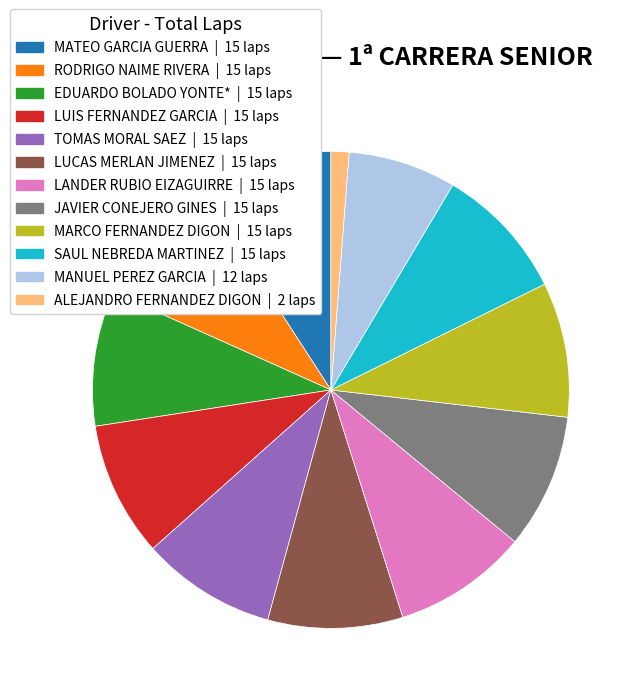

Which slice is the smallest?

ALEJANDRO FERNANDEZ DIGON